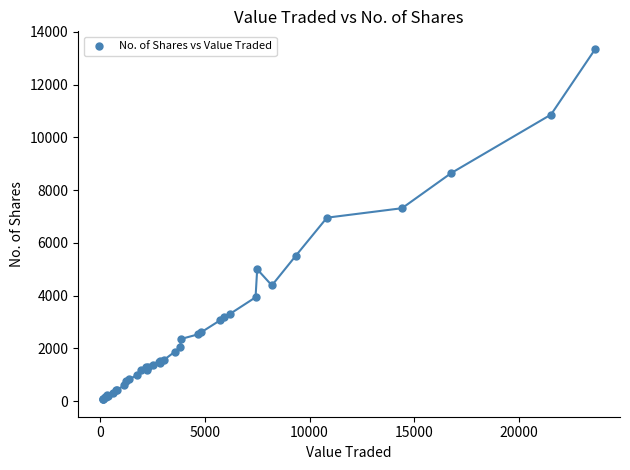

What Y value in the scatter plot is closest to 6715?

6956